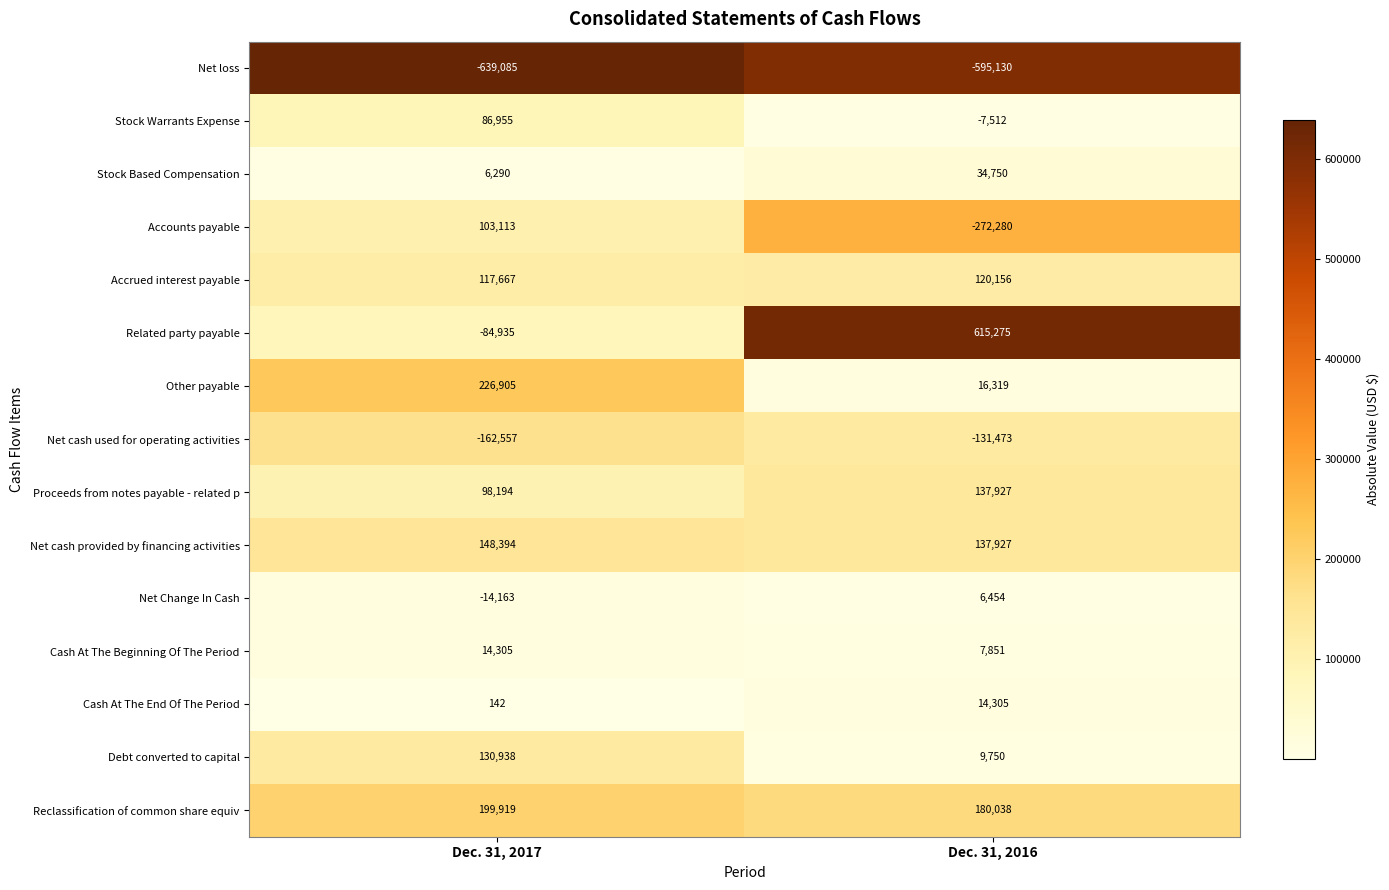

What is the difference between the Stock Based Compensation values at Dec. 31, 2017 and Dec. 31, 2016?

28460